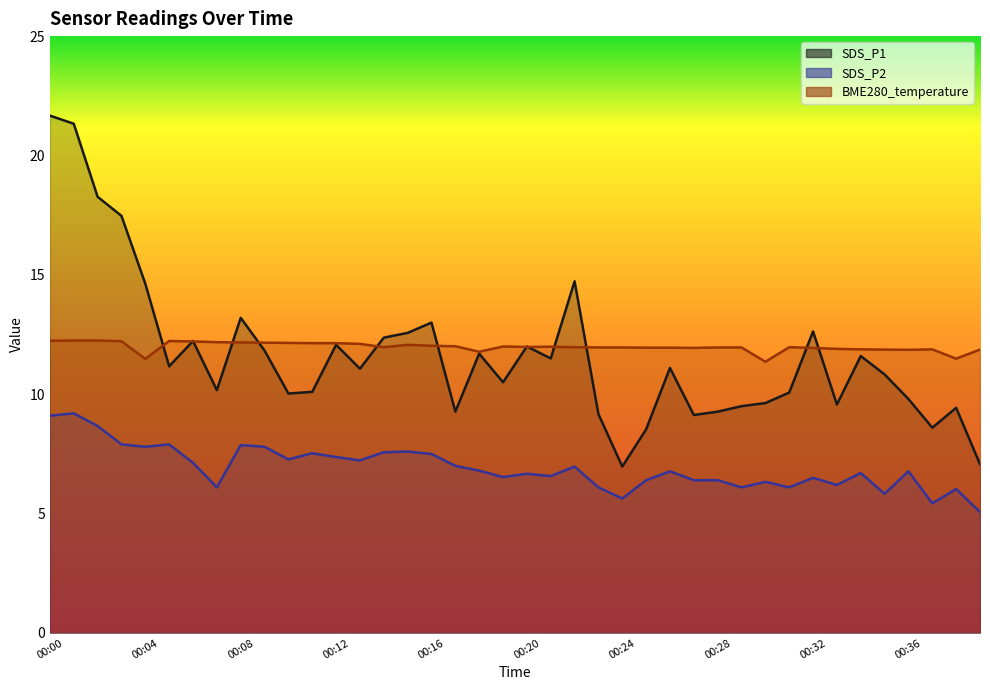

What is the maximum value shown in the chart?

21.7